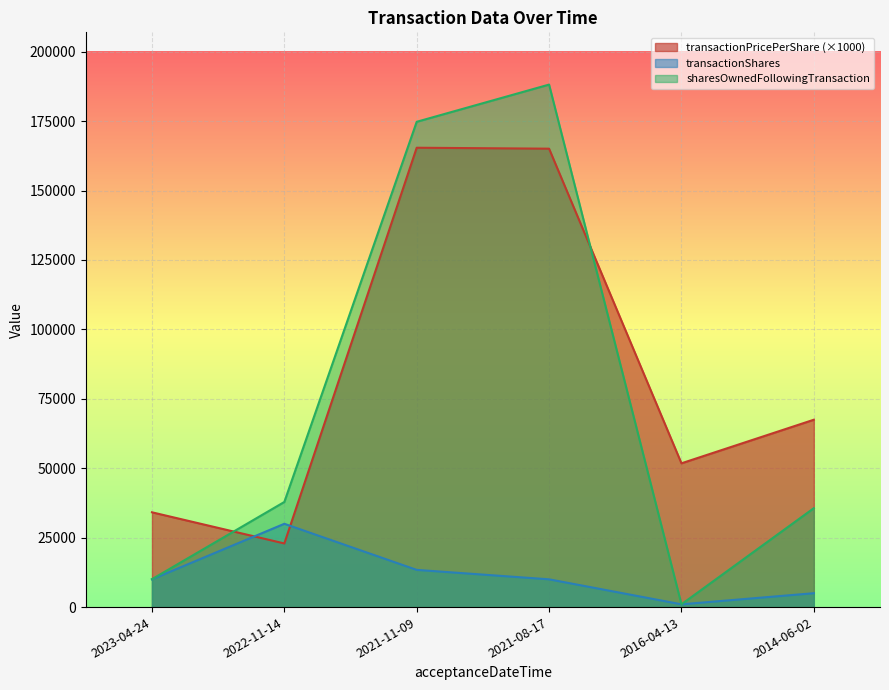

What is the label of the 6th point from the right?

2023-04-24